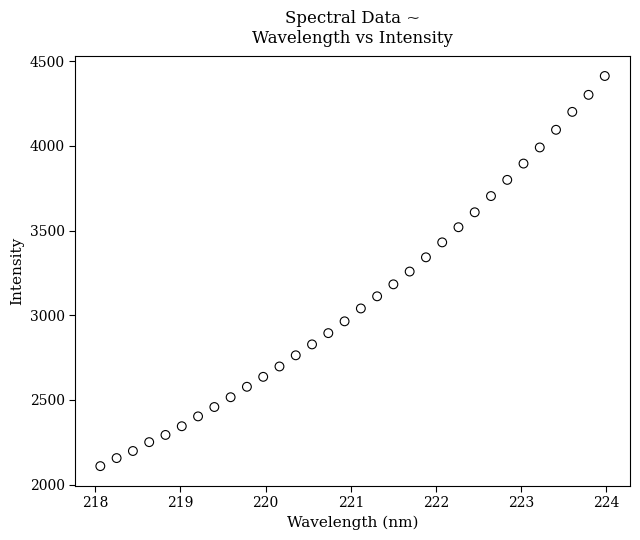

What is the range of X values (max minus min)?

5.9